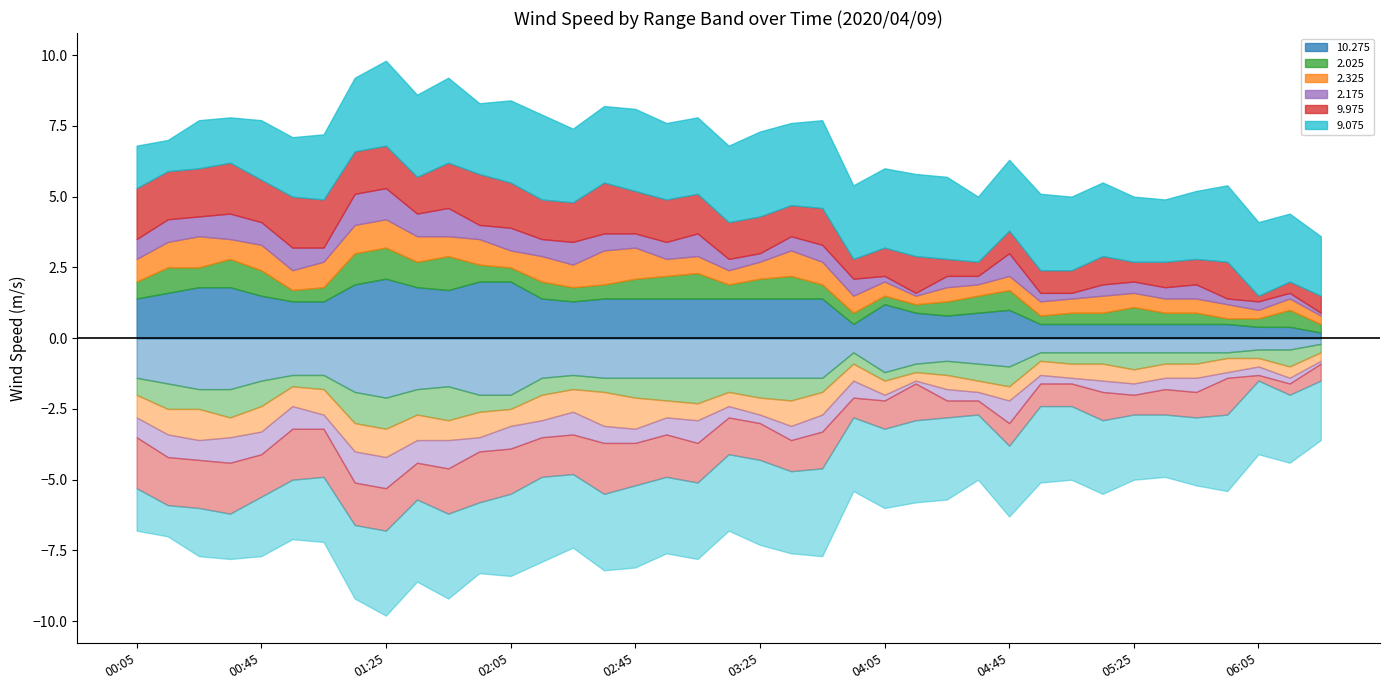

What is the average value of the 2.025 series?

0.6